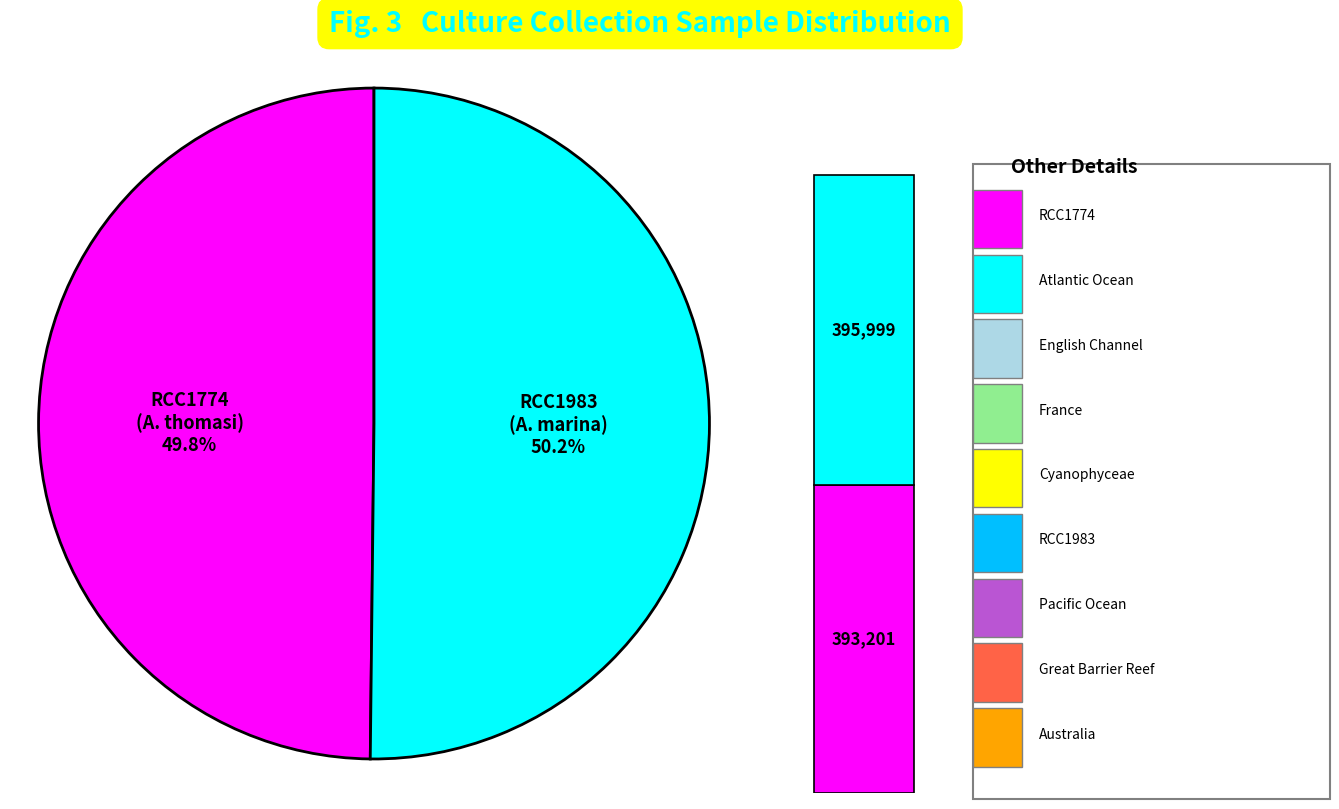

How many segments does this pie chart have?

2